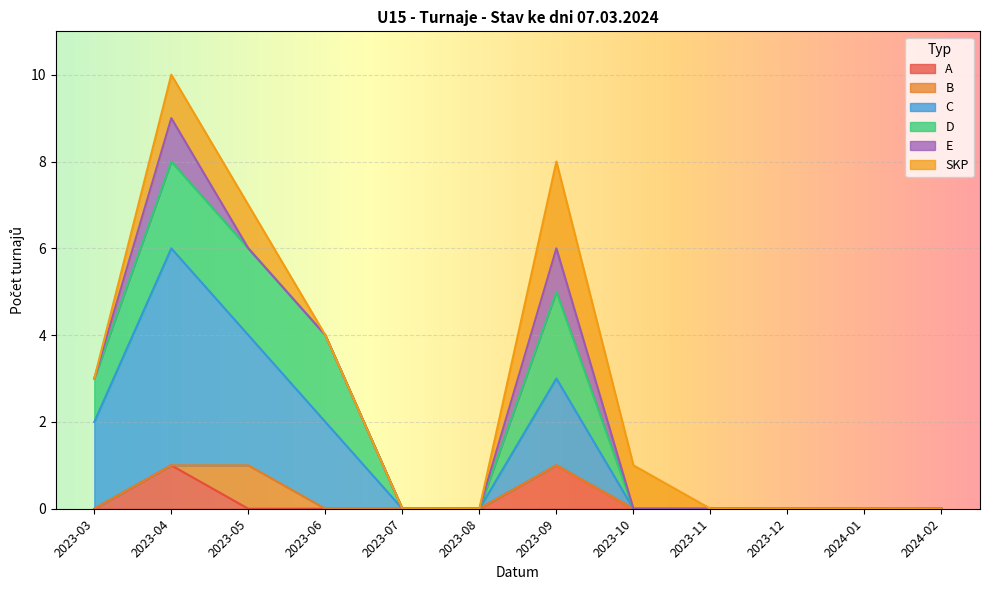

What is the label of the 9th point from the right?

2023-06